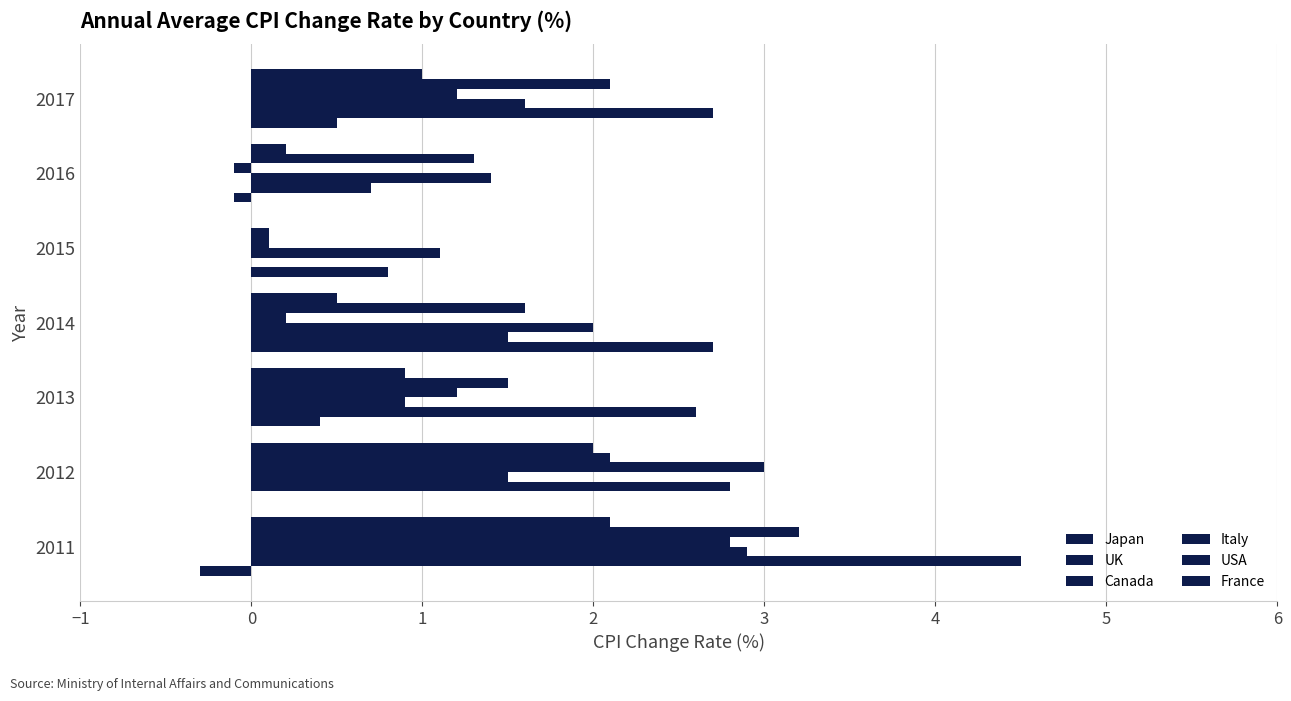

How many categories are shown in the chart?

7